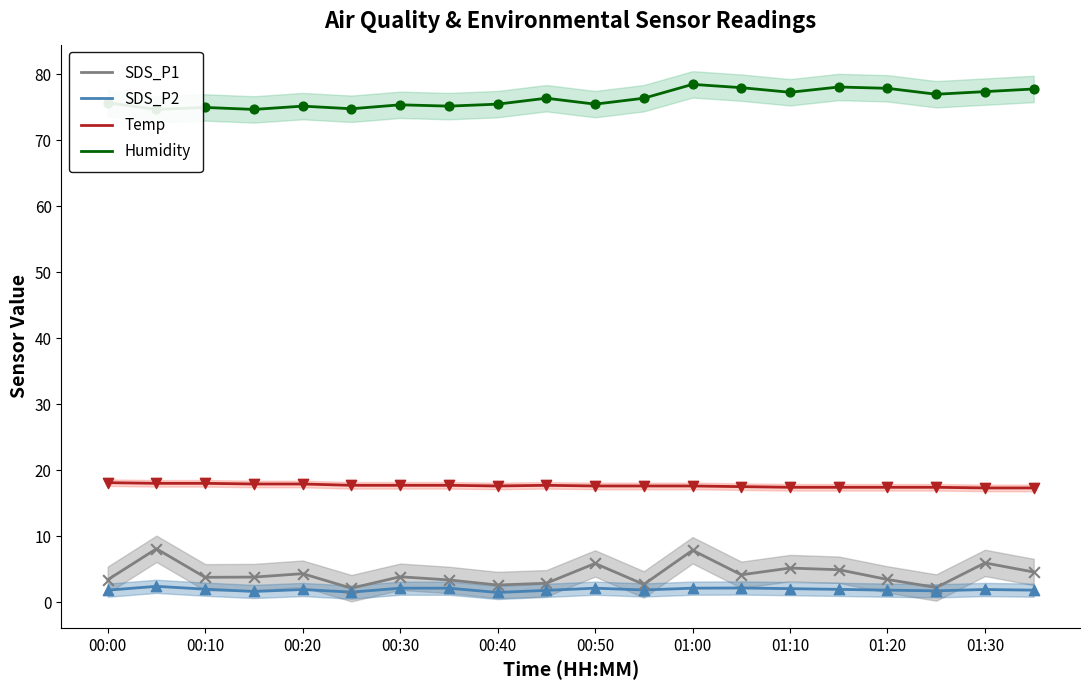

Which series has the largest Y range (max minus min)?

SDS_P1